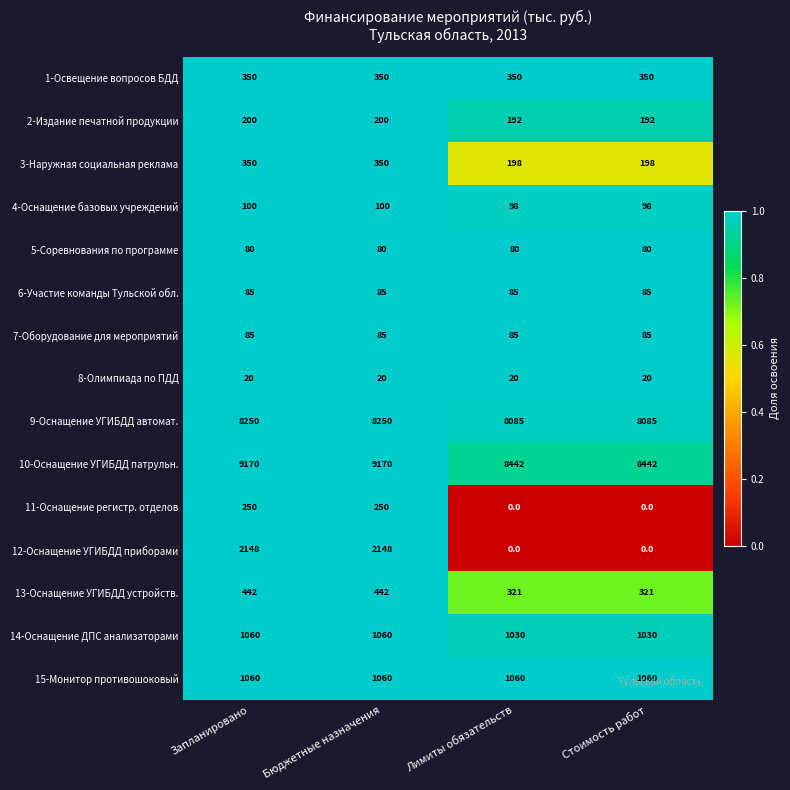

Is it true that 5-Соревнования по программе equals 80 at Лимиты обязательств?

True